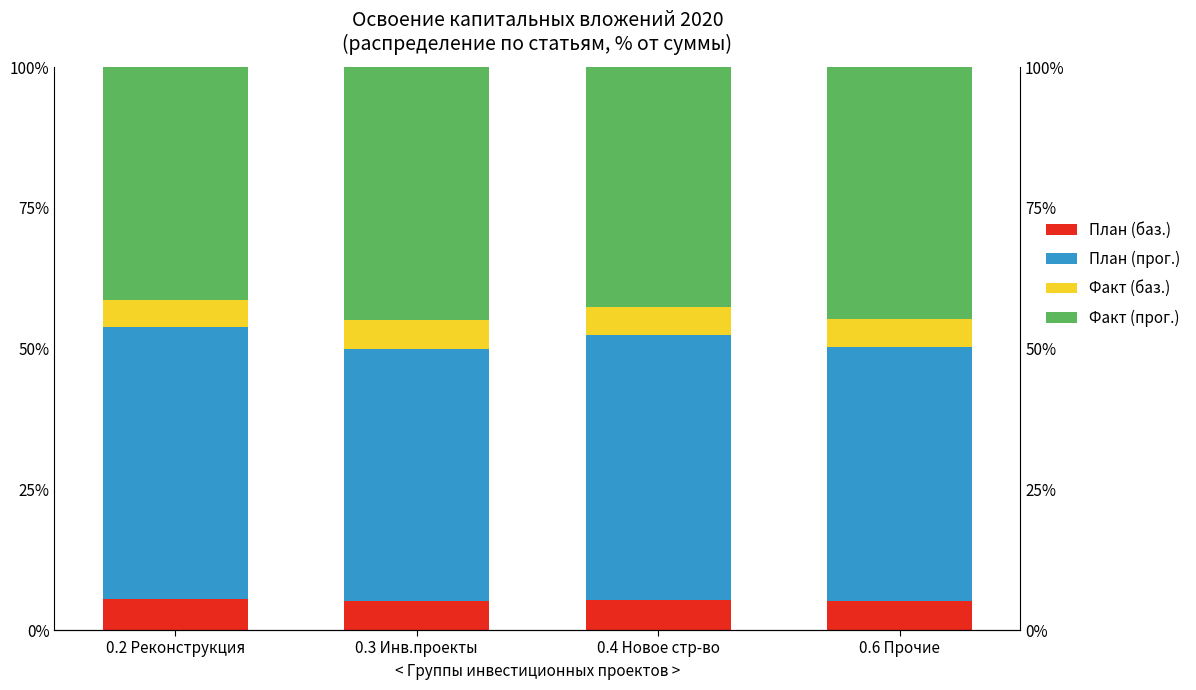

What is the label of the 1st bar from the left?

0.2 Реконструкция